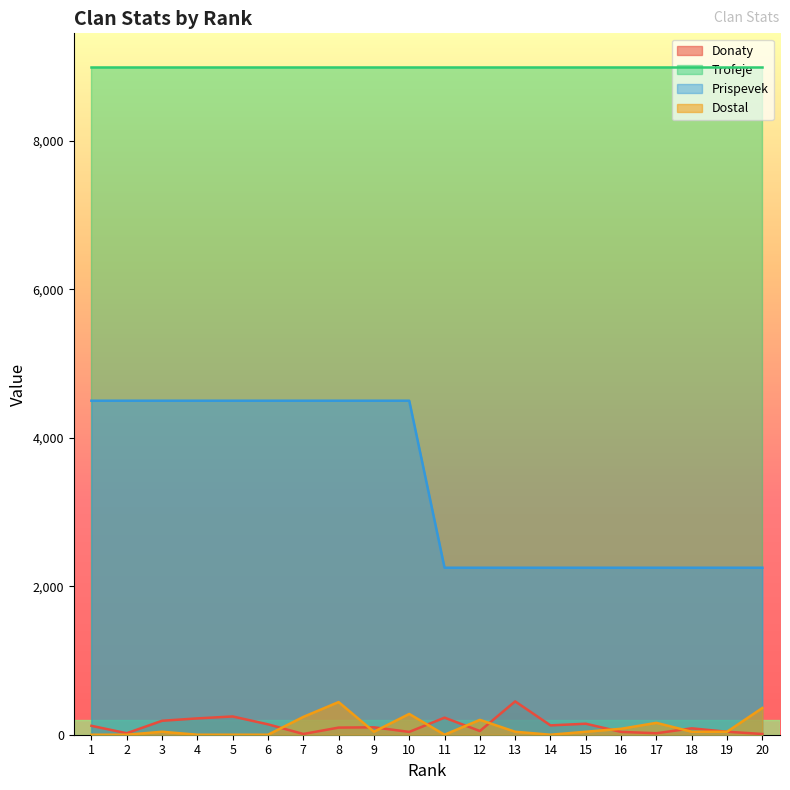

Between 6 and 8, which series saw the biggest shift?

Dostal